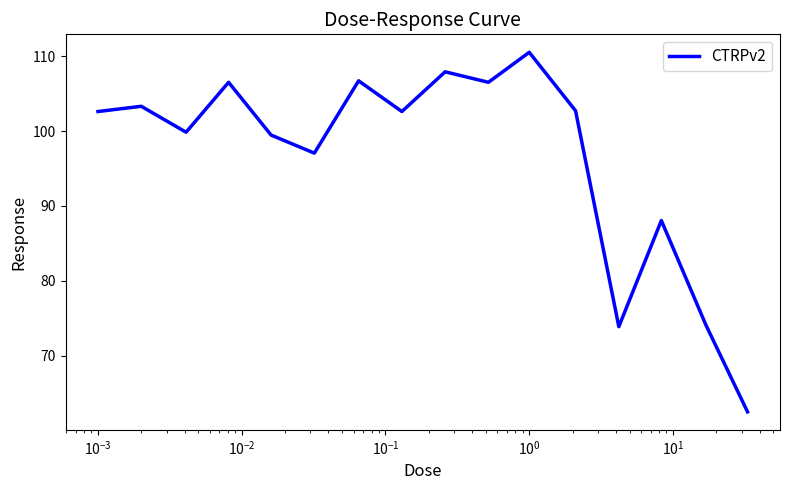

What is the greatest value displayed?

110.5